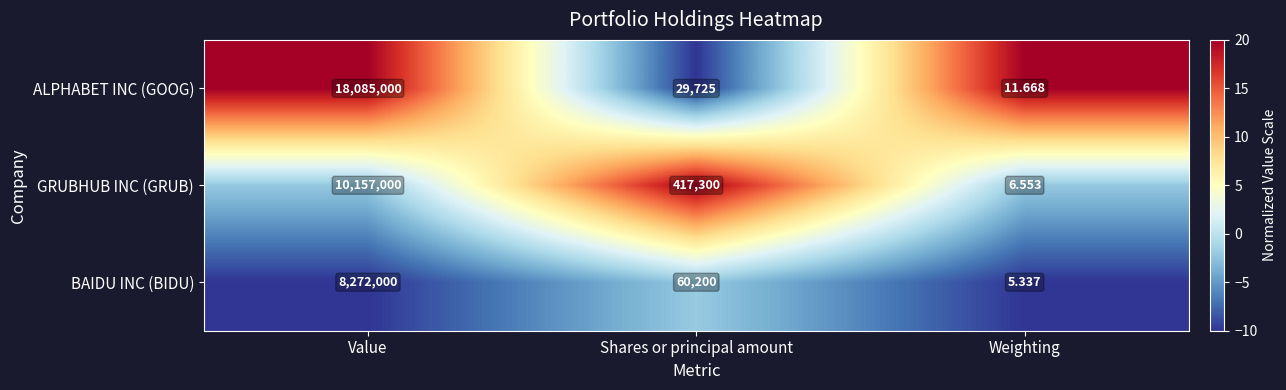

At which category is the sum across all series the highest?

Value